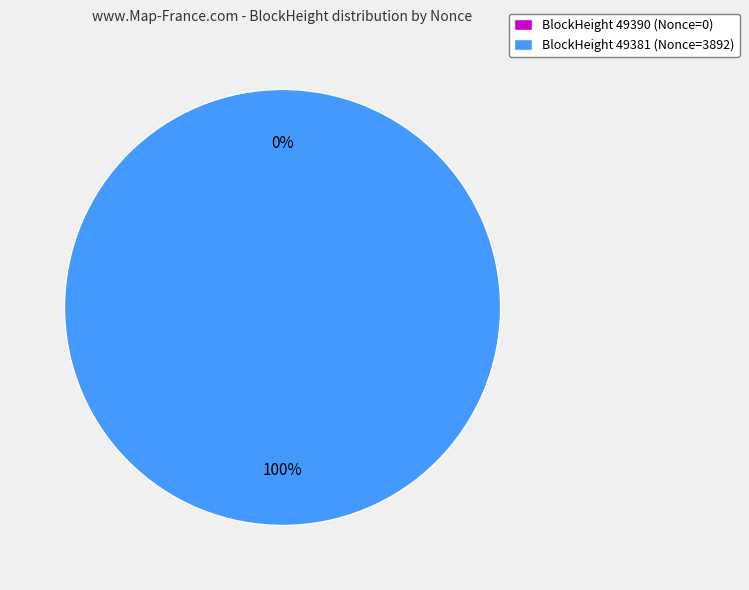

True or false: 49390 accounts for 0% of the total.

True